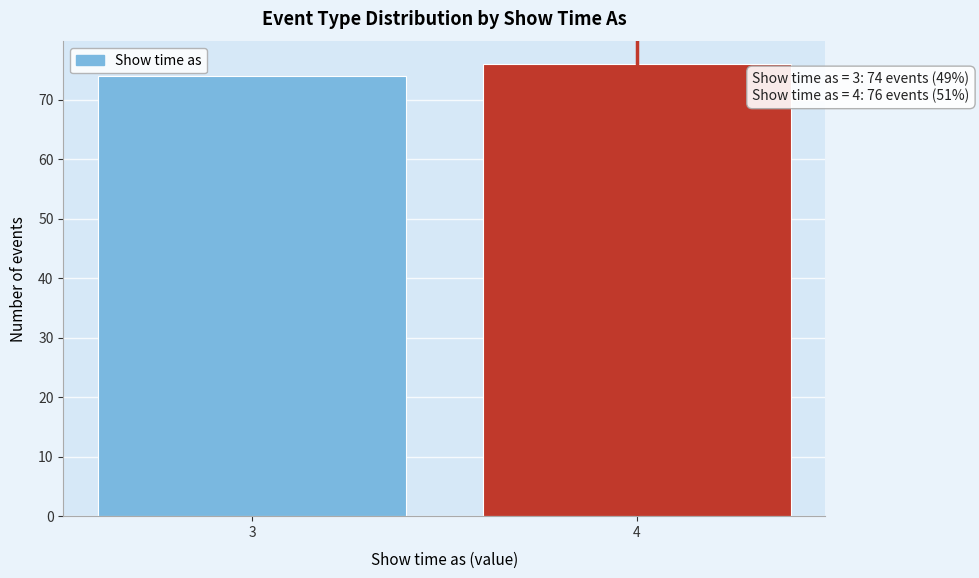

Reading left to right, what are all the values shown in this chart?

74	76